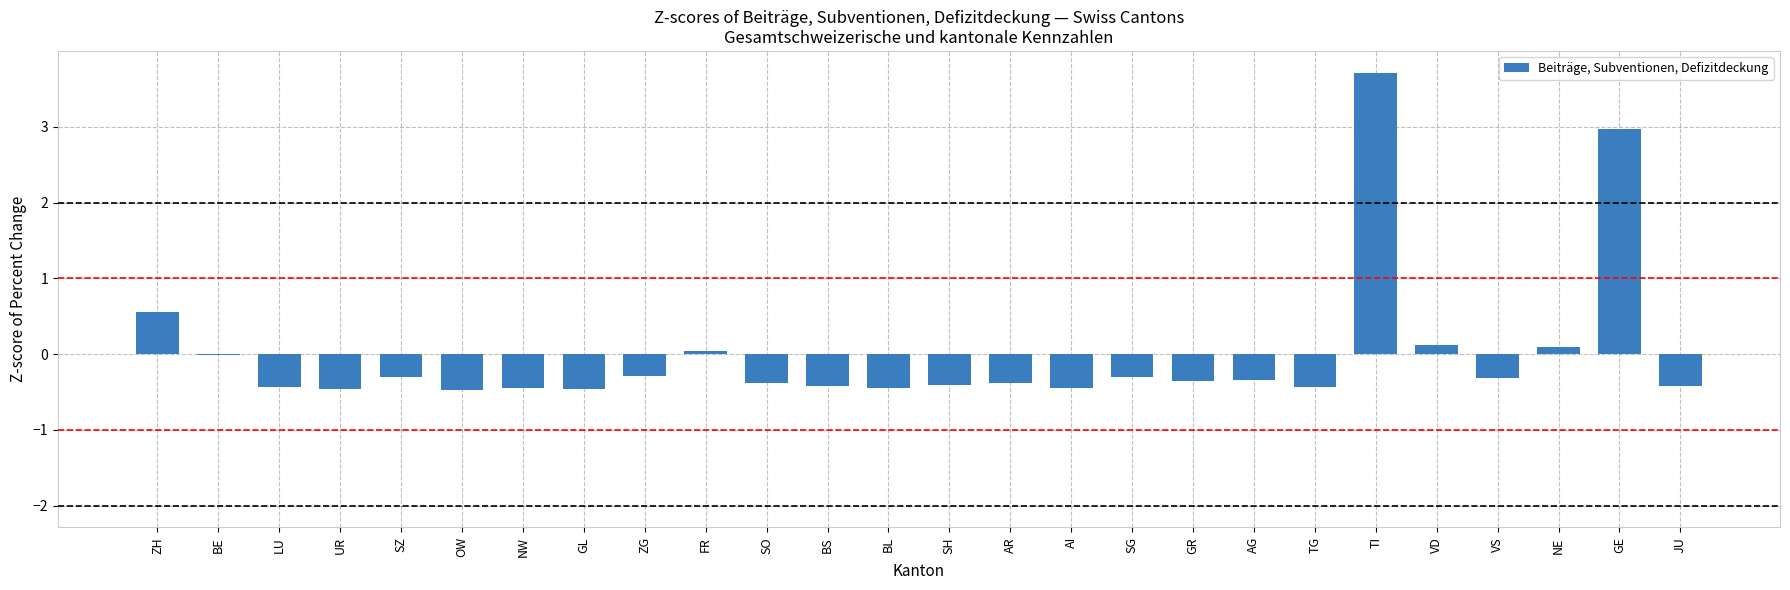

The chart shows a value of 0.6 at ZH. True or false?

True